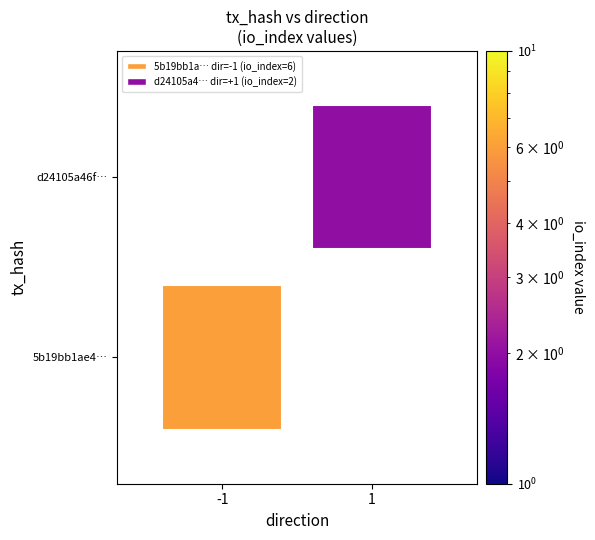

What value does the d24105a46f14ebe51534a5b35ae10eec627869b series have at io_index?

2